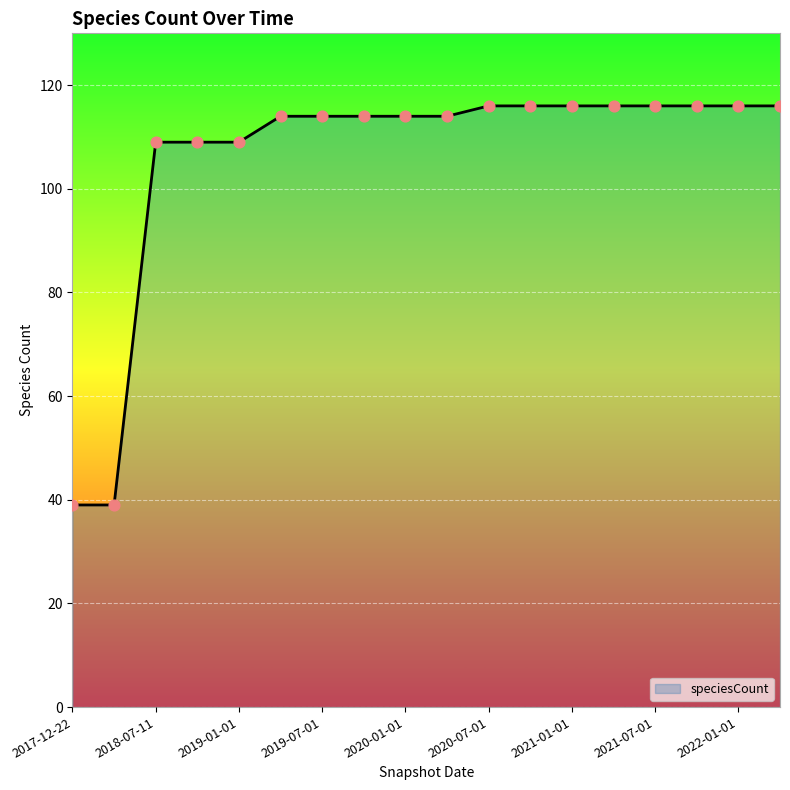

What is the minimum value shown in the chart?

39